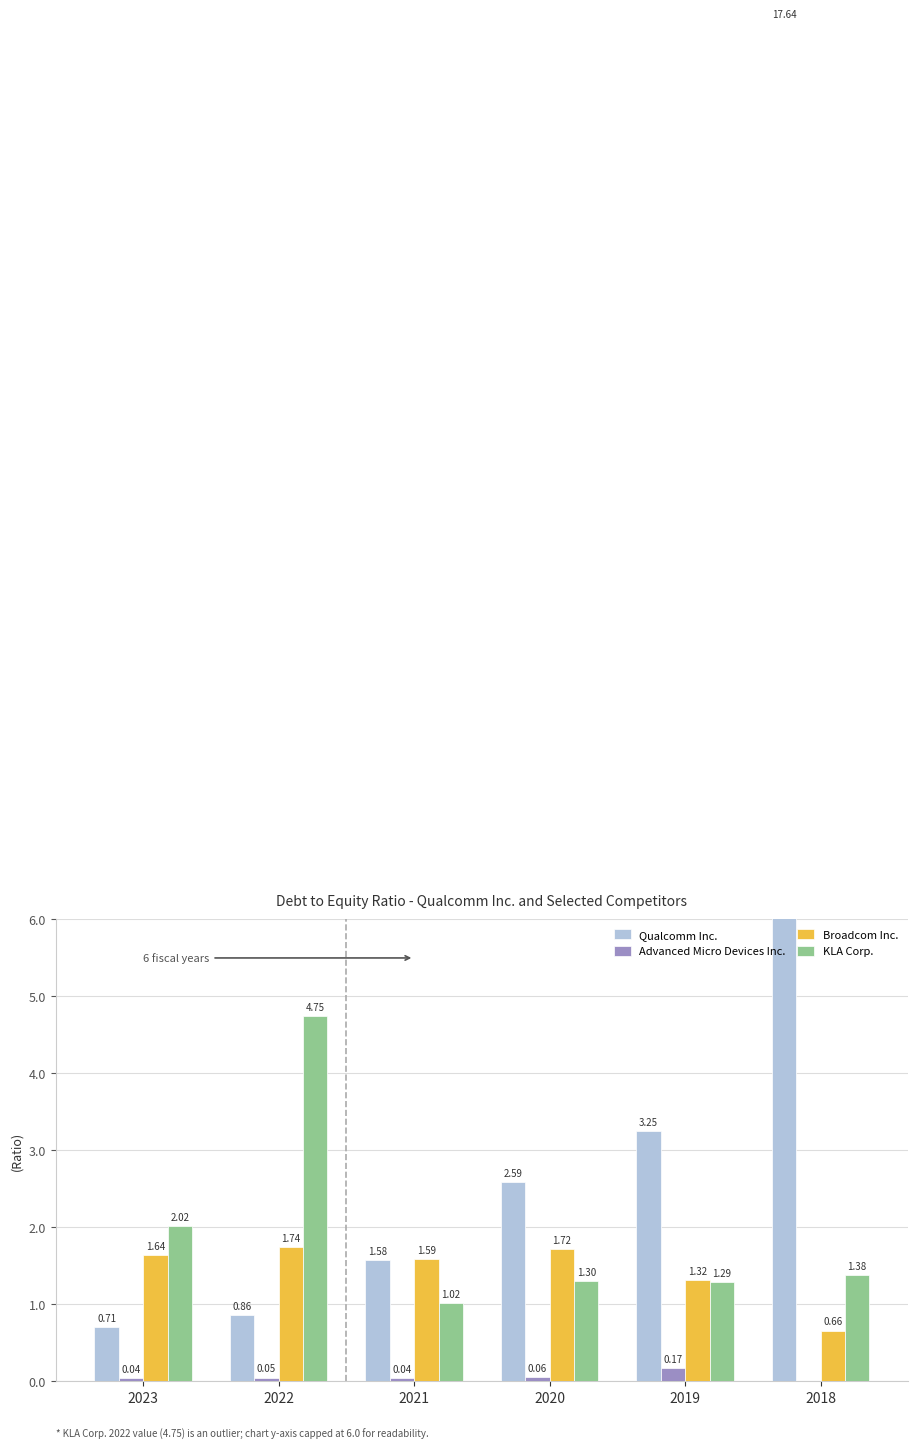

The KLA Corp. series shows 2.0 at 2020. True or false?

False